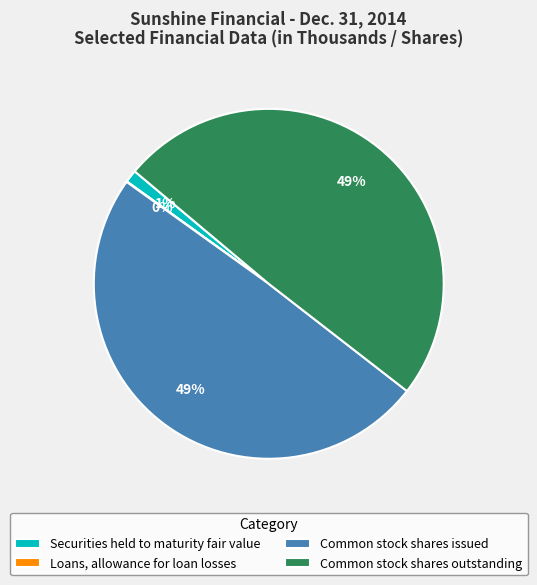

True or false: Common stock shares issued accounts for 57% of the total.

False